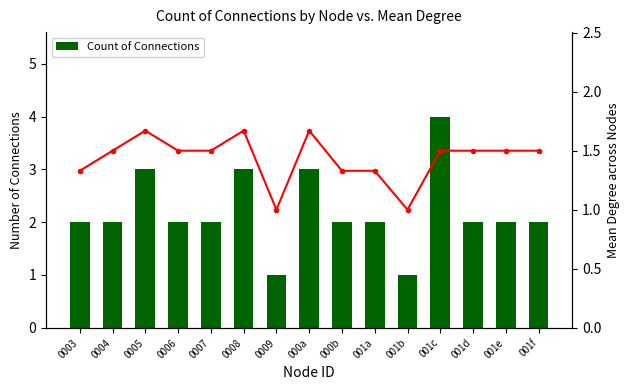

What is the difference between the maximum and minimum values in the Count of Connections series?

3.0